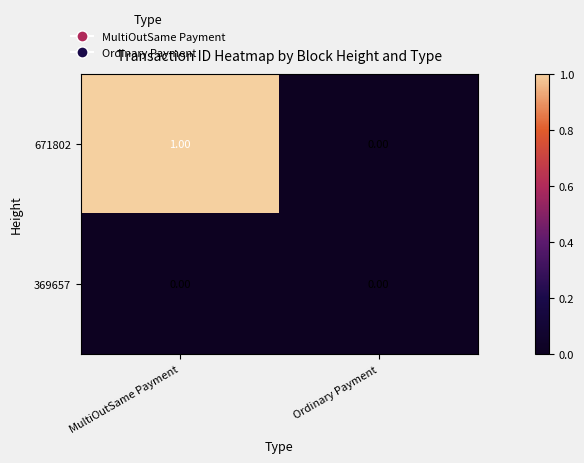

Rank the series at MultiOutSame Payment from highest to lowest value.

671802, 369657